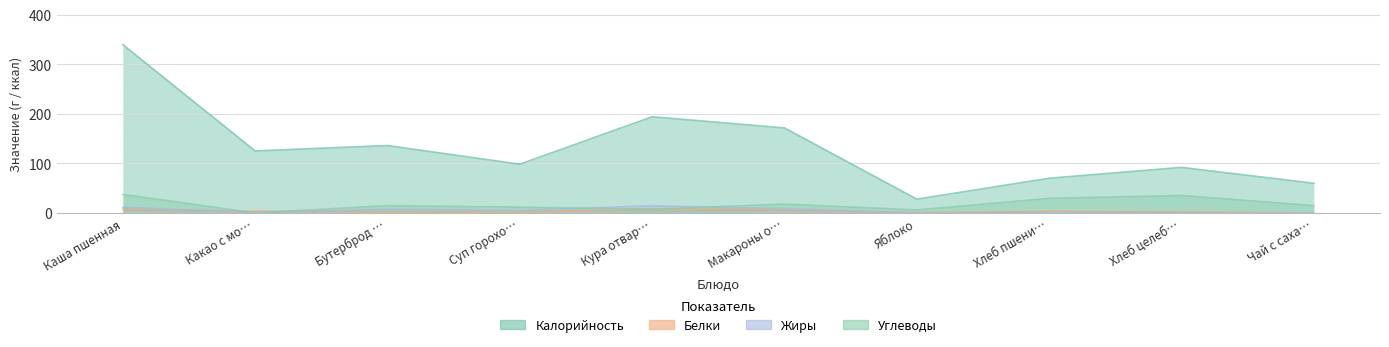

At which category does Жиры reach its first local peak?

Бутерброд …